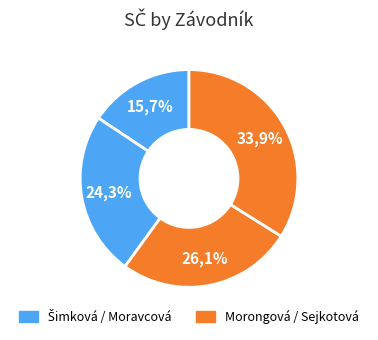

Count the number of slices in the pie.

4